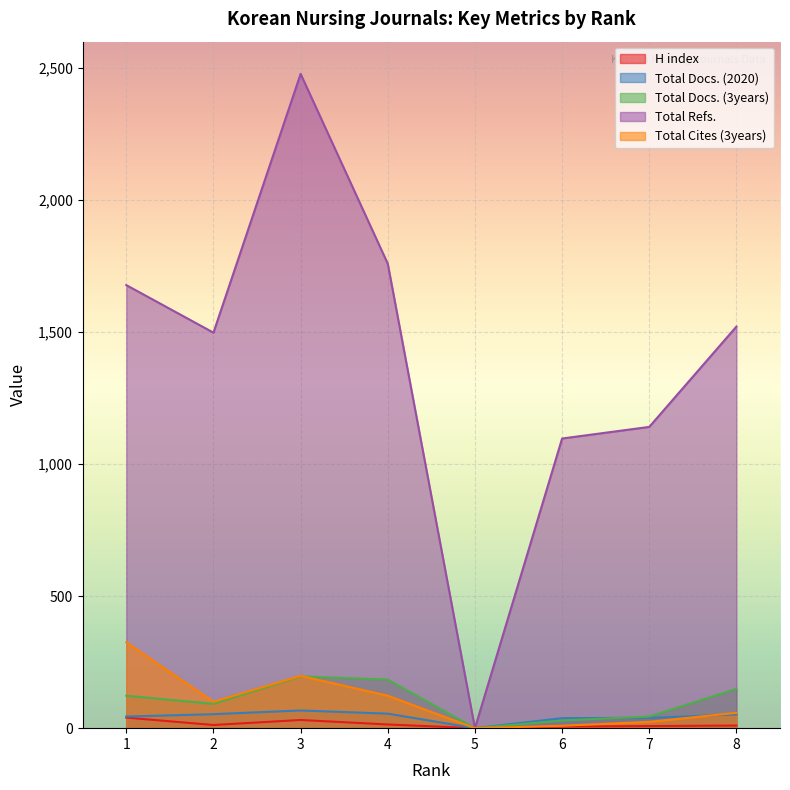

In Total Refs., how many points are higher than both neighbors (excluding endpoints)?

1